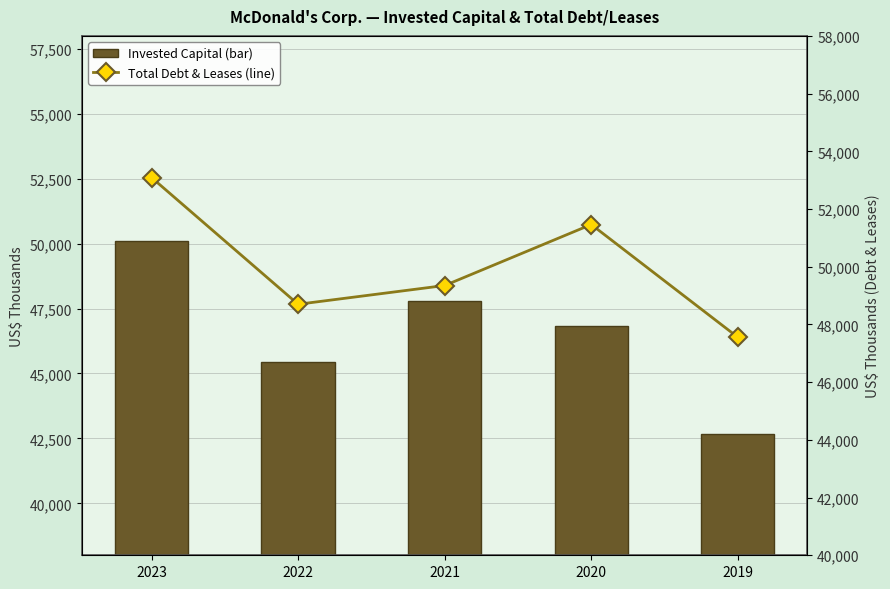

What is the difference between the maximum and minimum values in the Invested Capital (bar) series?

7428800